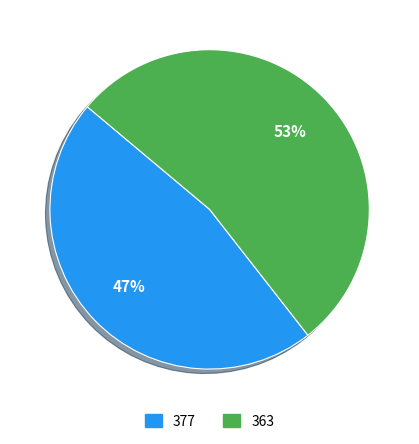

What is the majority slice?

363